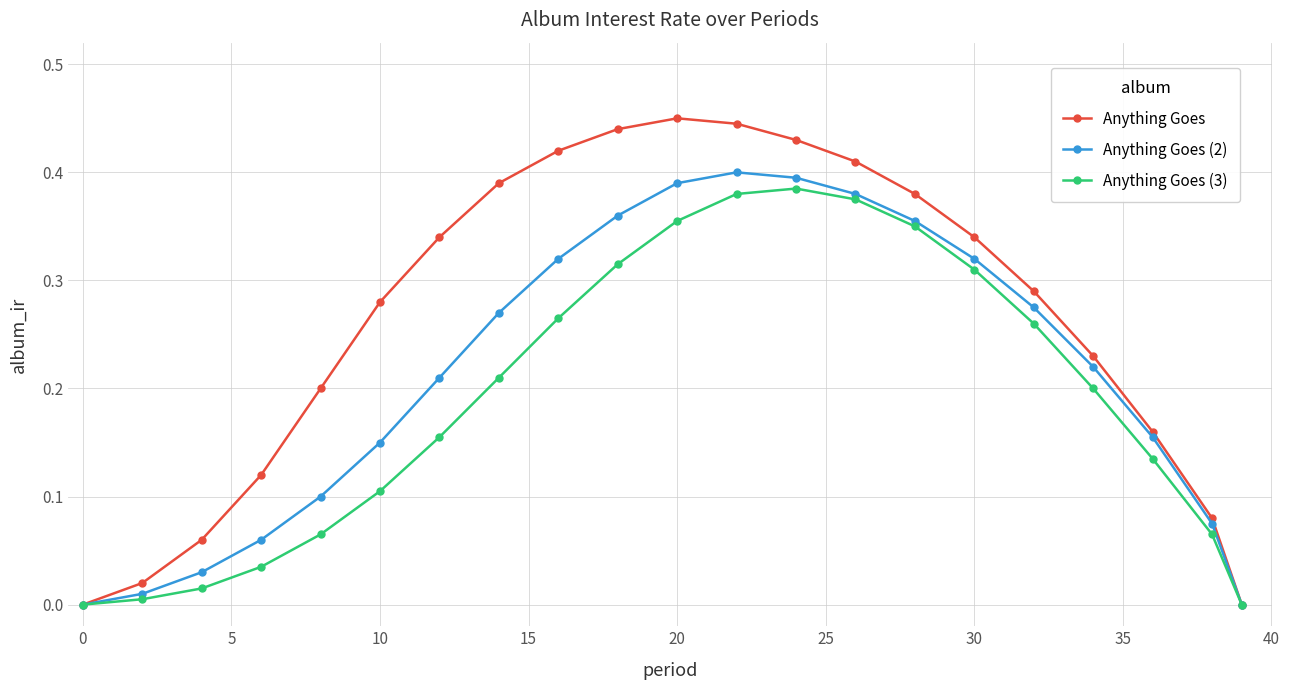

Which series has the widest spread of values?

Anything Goes